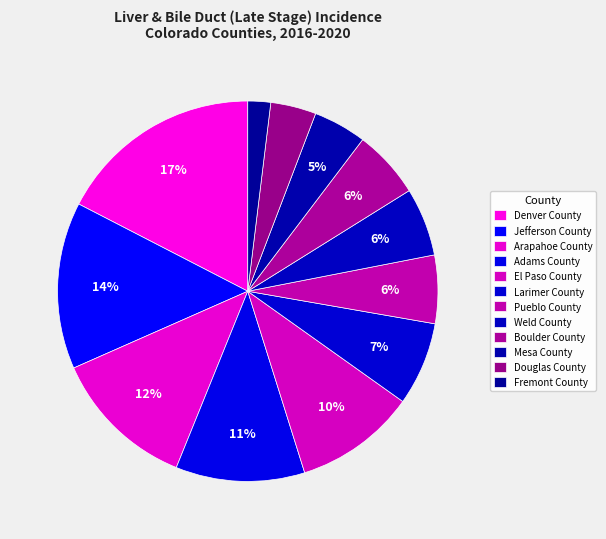

Count the number of slices in the pie.

12